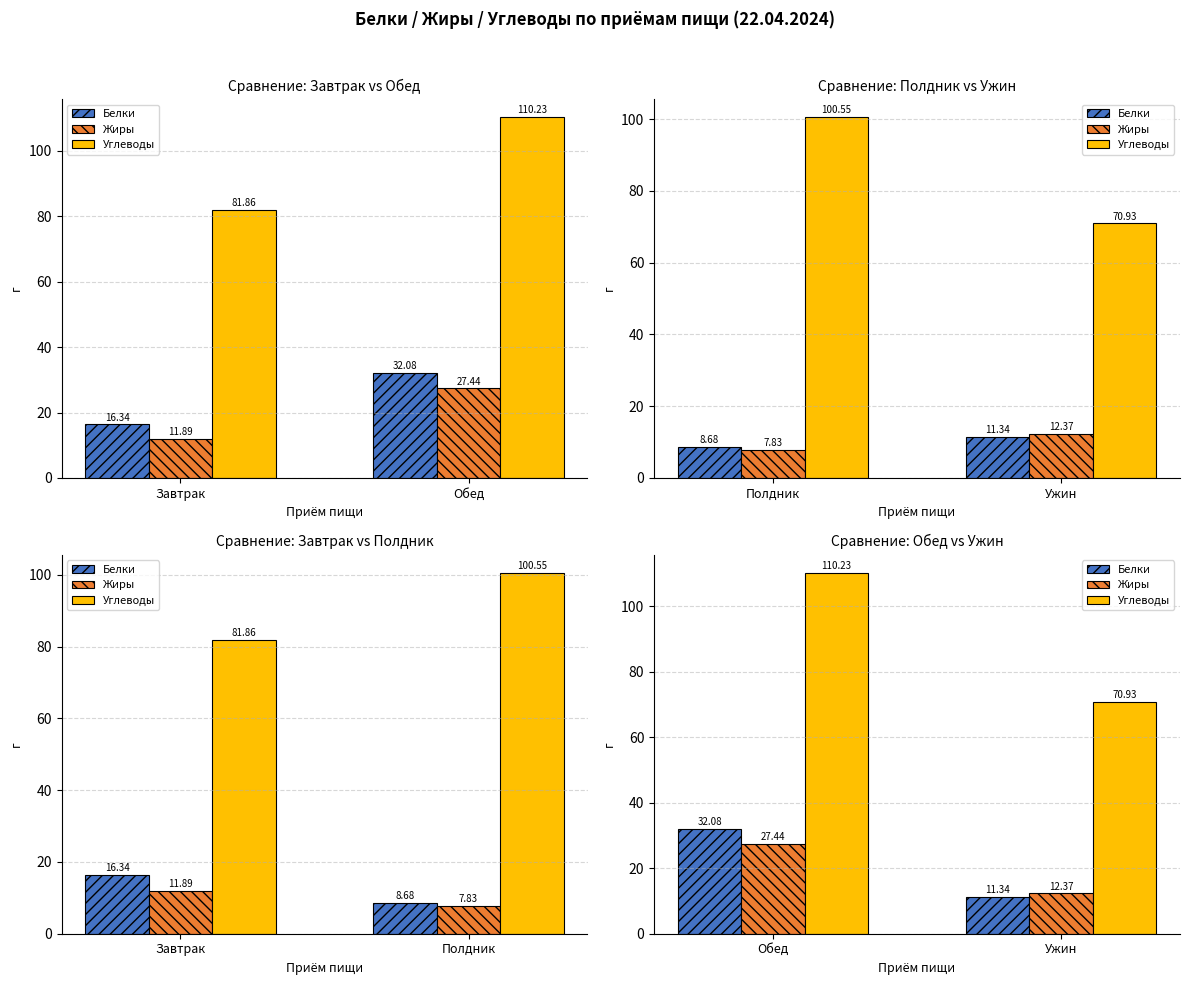

Does the chart contain any negative values?

No